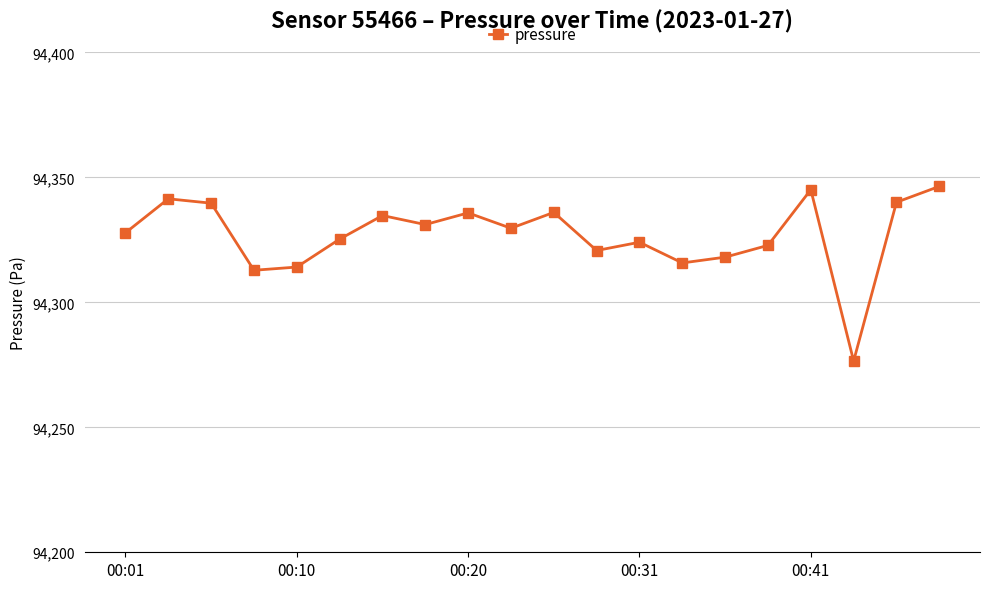

Is this an area chart (filled region under the line)?

No